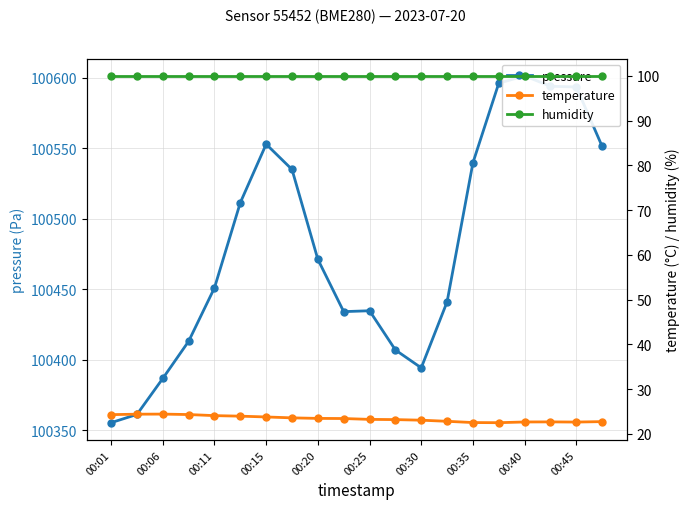

Rank the series at 17 from lowest to highest value.

temperature, humidity, pressure